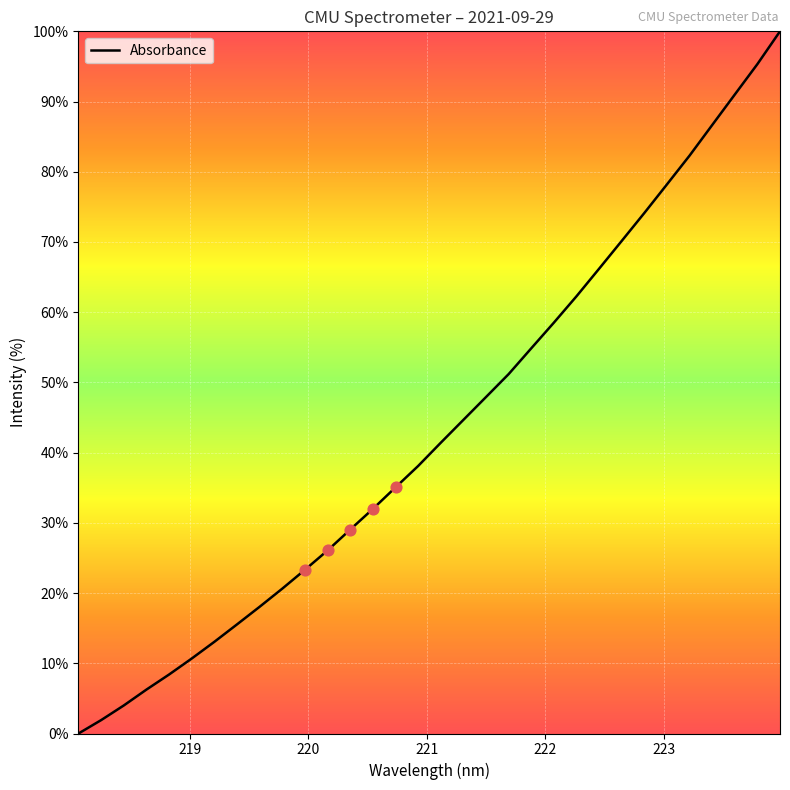

What is the greatest value displayed?

100.0